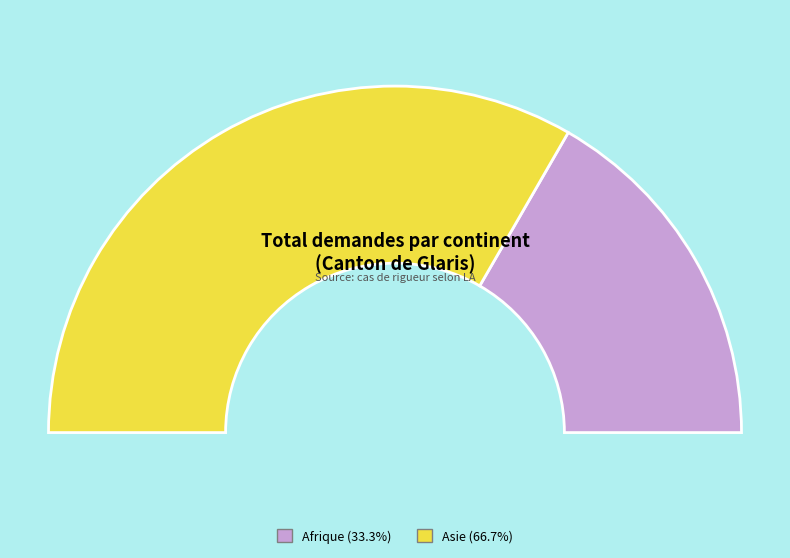

Is it true that Europe is 1% of the pie?

False